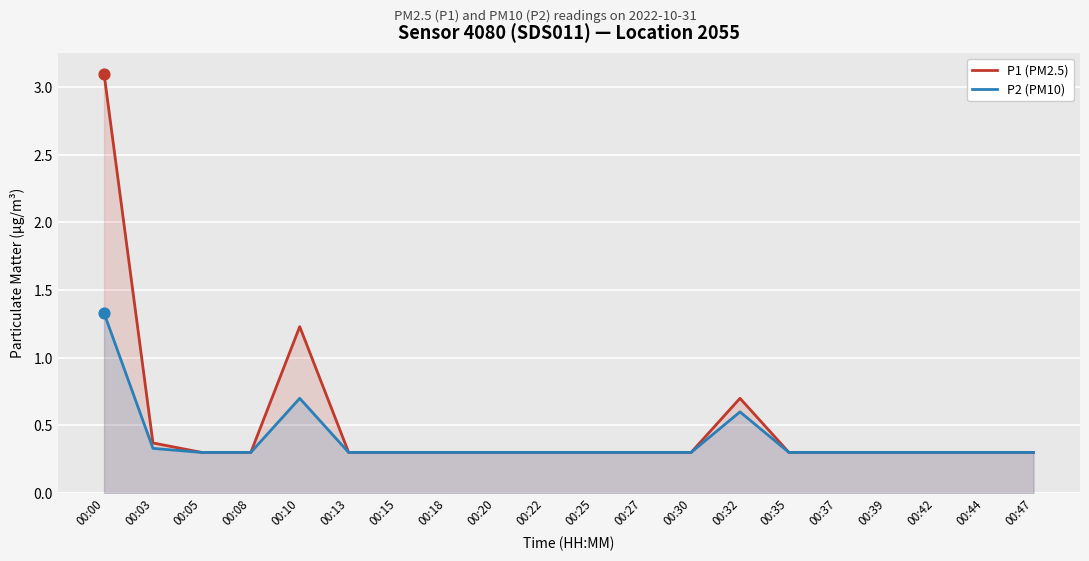

Which series has the largest total across all categories?

P1 (PM2.5)